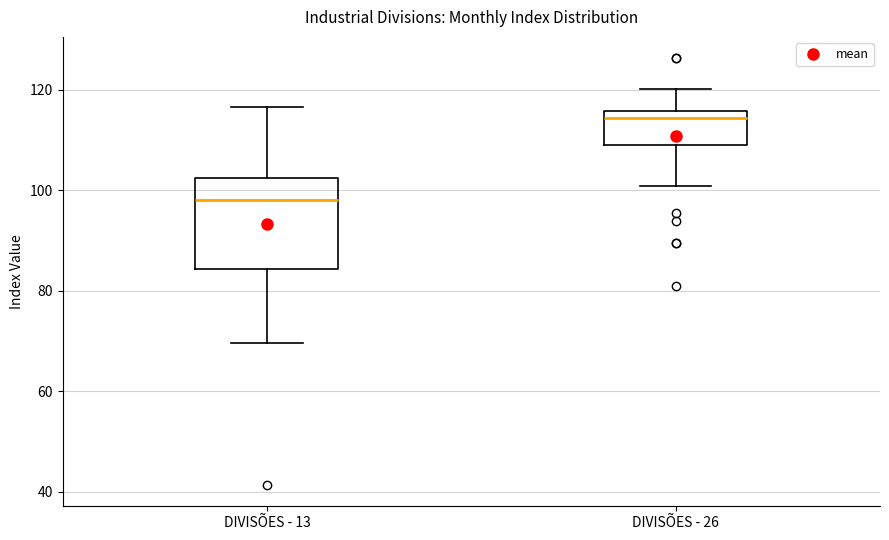

Reading left to right, read every box against the y-axis: the position of its median line, the range the box covers, and the ends of its whiskers. The values are not printed on the chart, so give them approximately, as read against the axis.

DIVISÕES - 13: median 98, box 84 to 102, whiskers 70 to 116
DIVISÕES - 26: median 114, box 110 to 116, whiskers 100 to 120